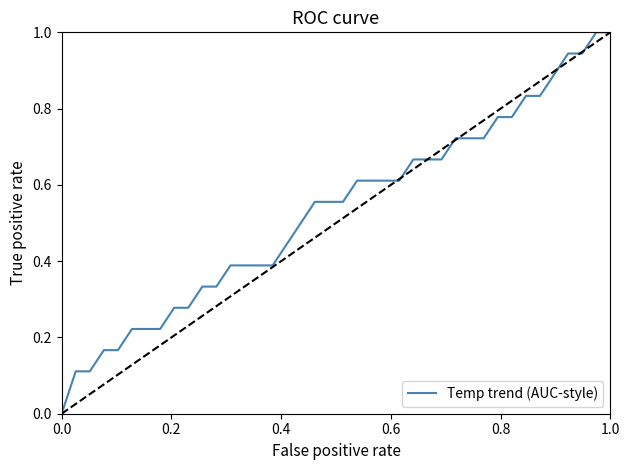

What is the difference between the maximum and minimum values?

1.0